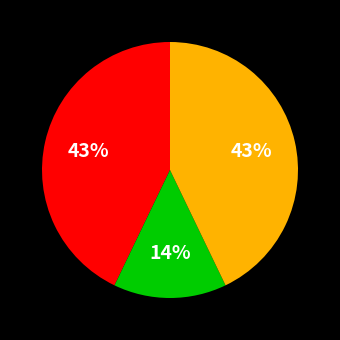

To the nearest percent, what is the difference between the largest and smallest slice percentages?

29%